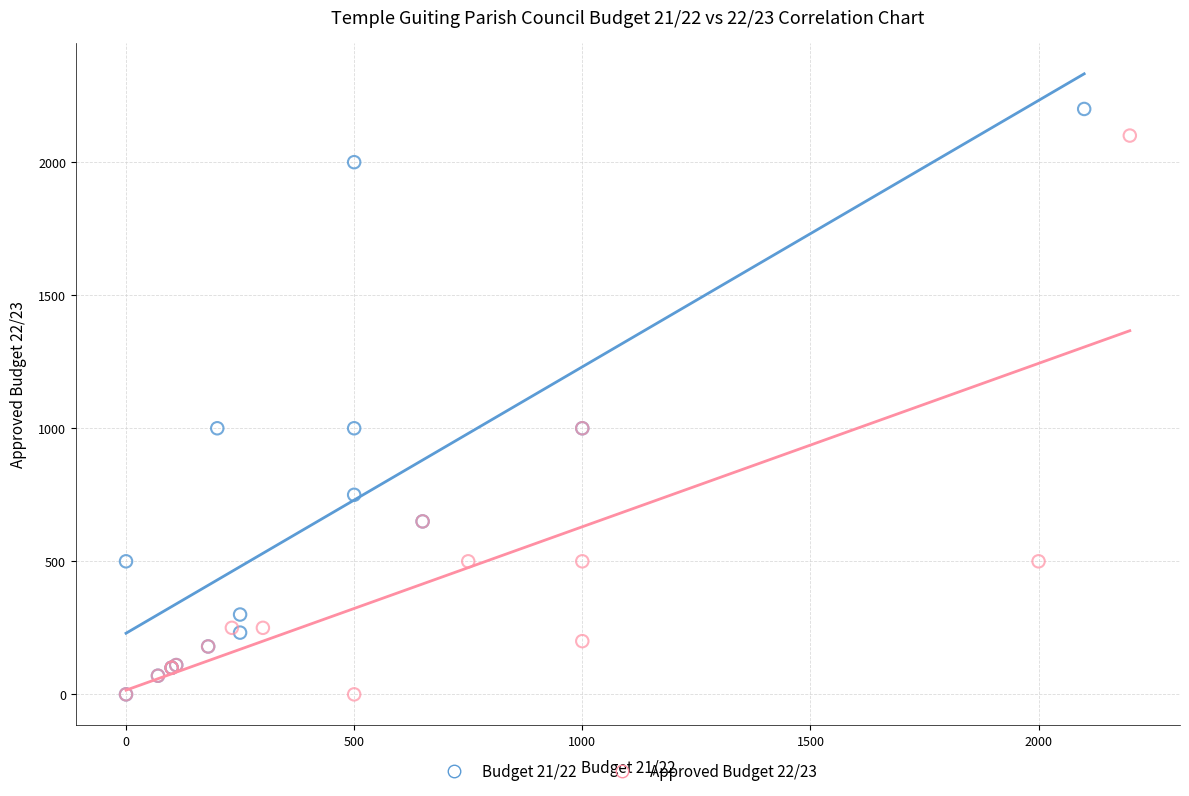

Which series has the largest Y range (max minus min)?

Budget 21/22